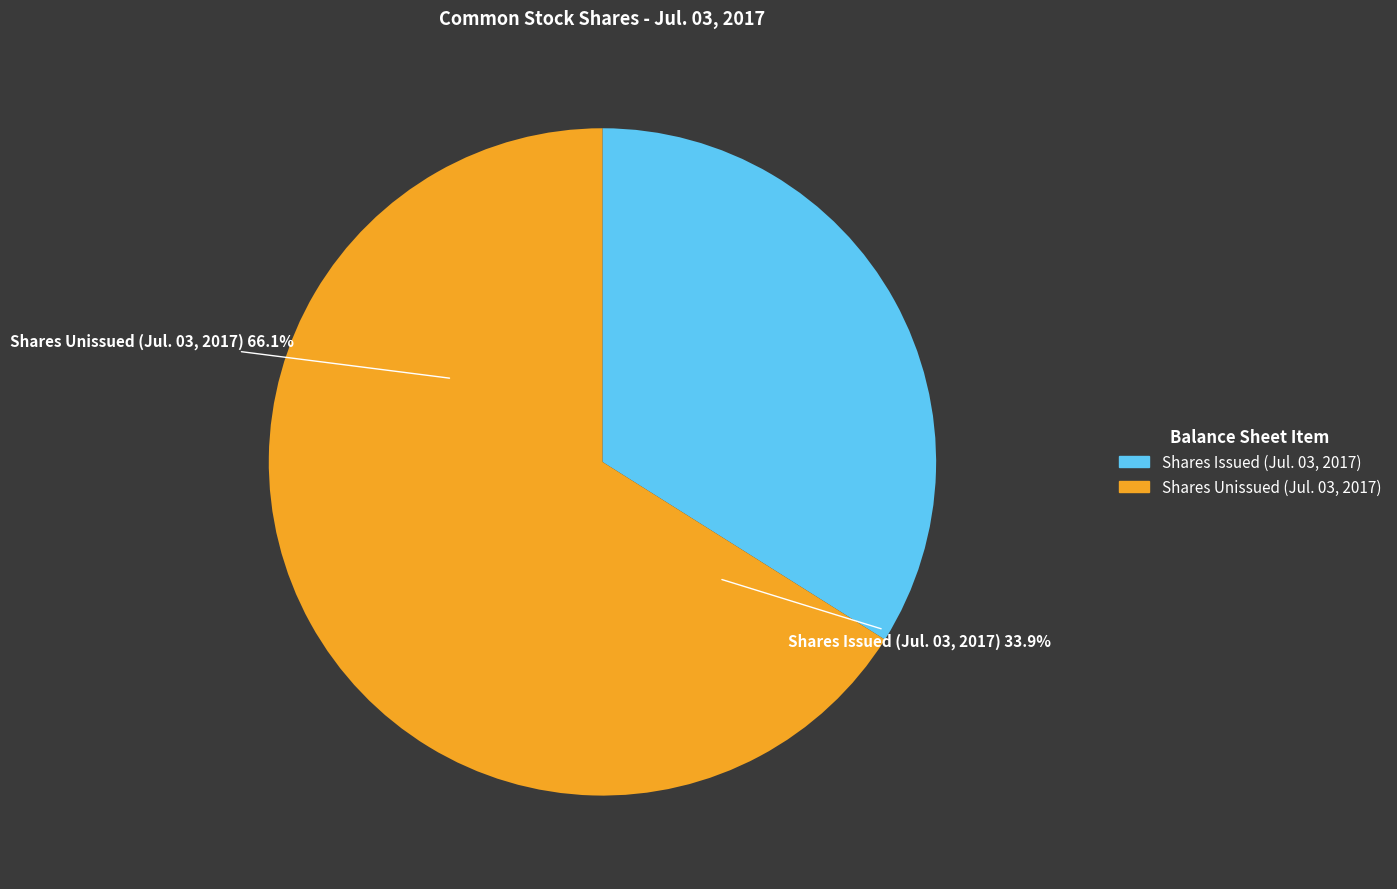

What is the change in value from Common stock, shares issued to Common stock, shares authorized?

+198186000